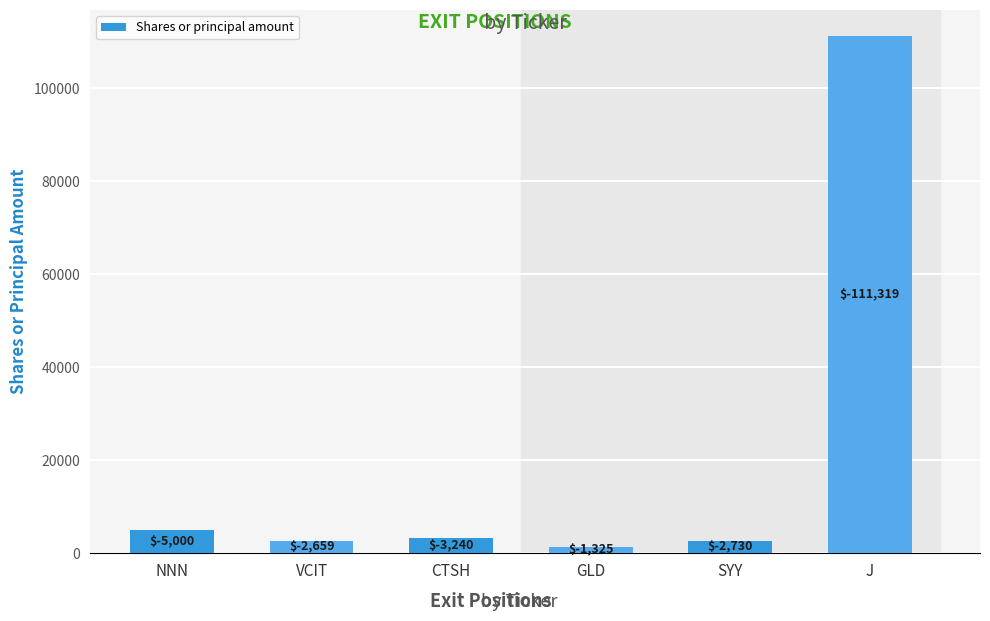

At which category does the chart reach its peak across all series?

J